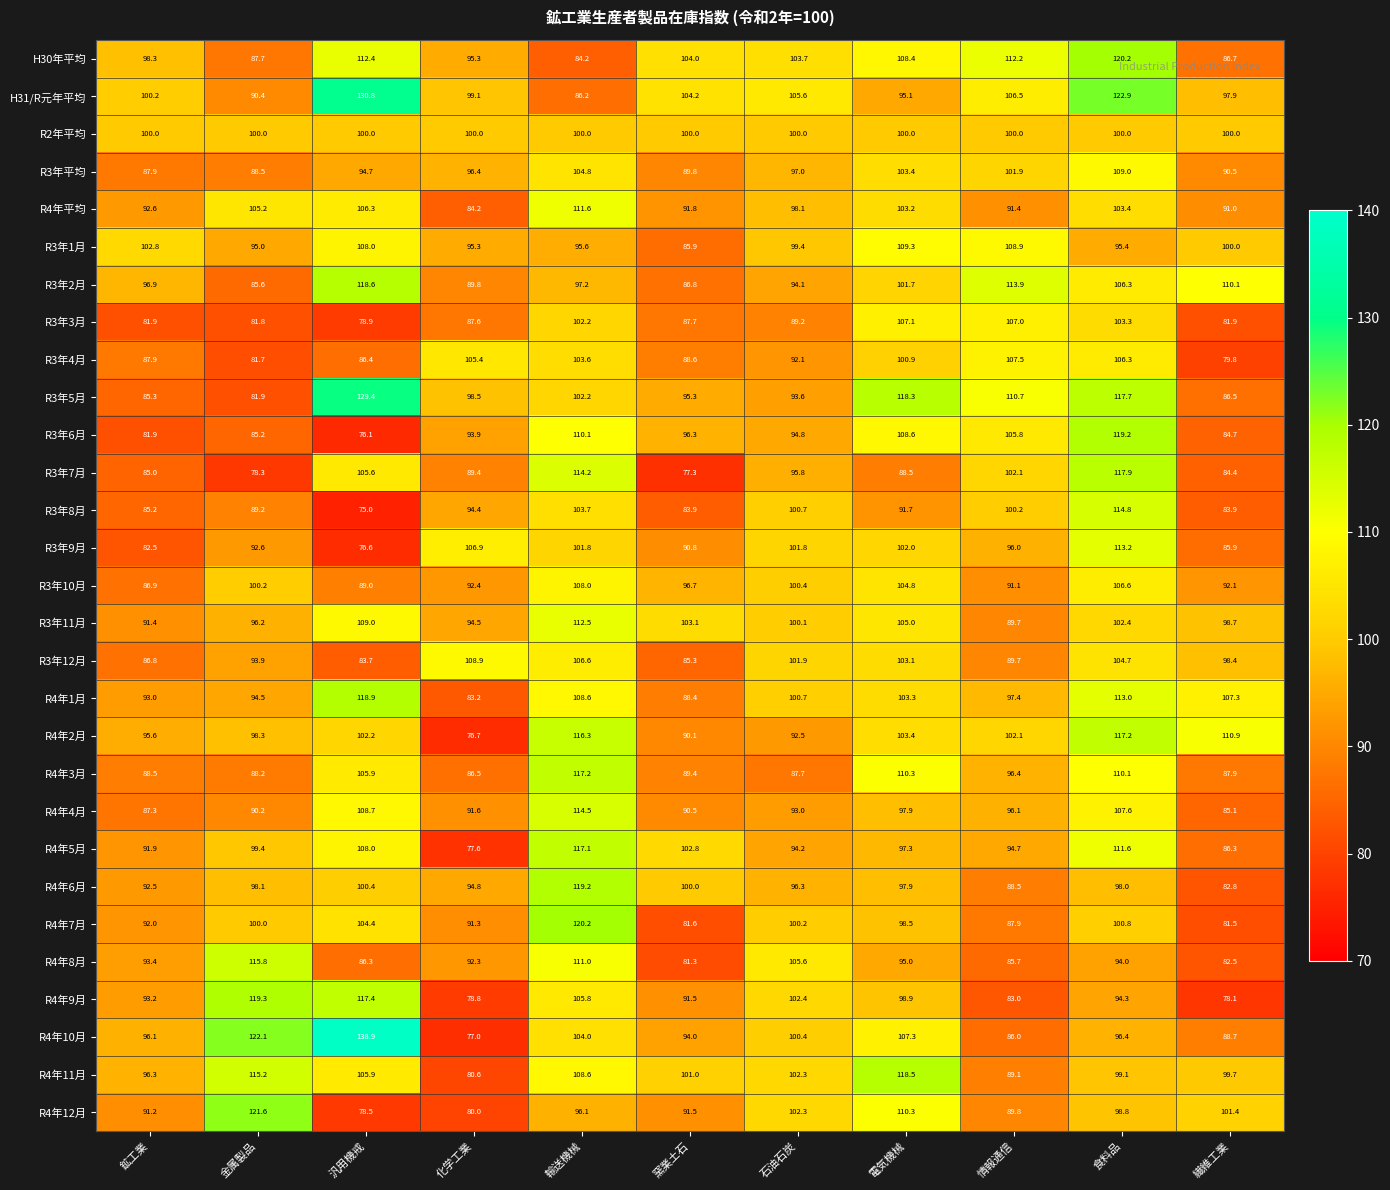

What is the greatest value displayed?

138.9